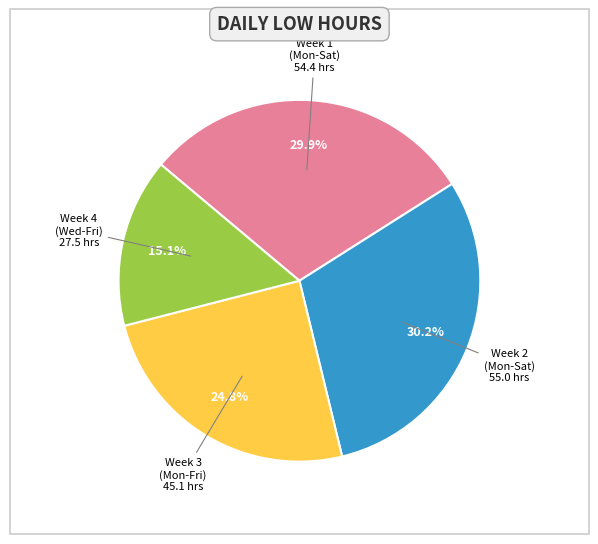

Does any single category account for the majority?

No